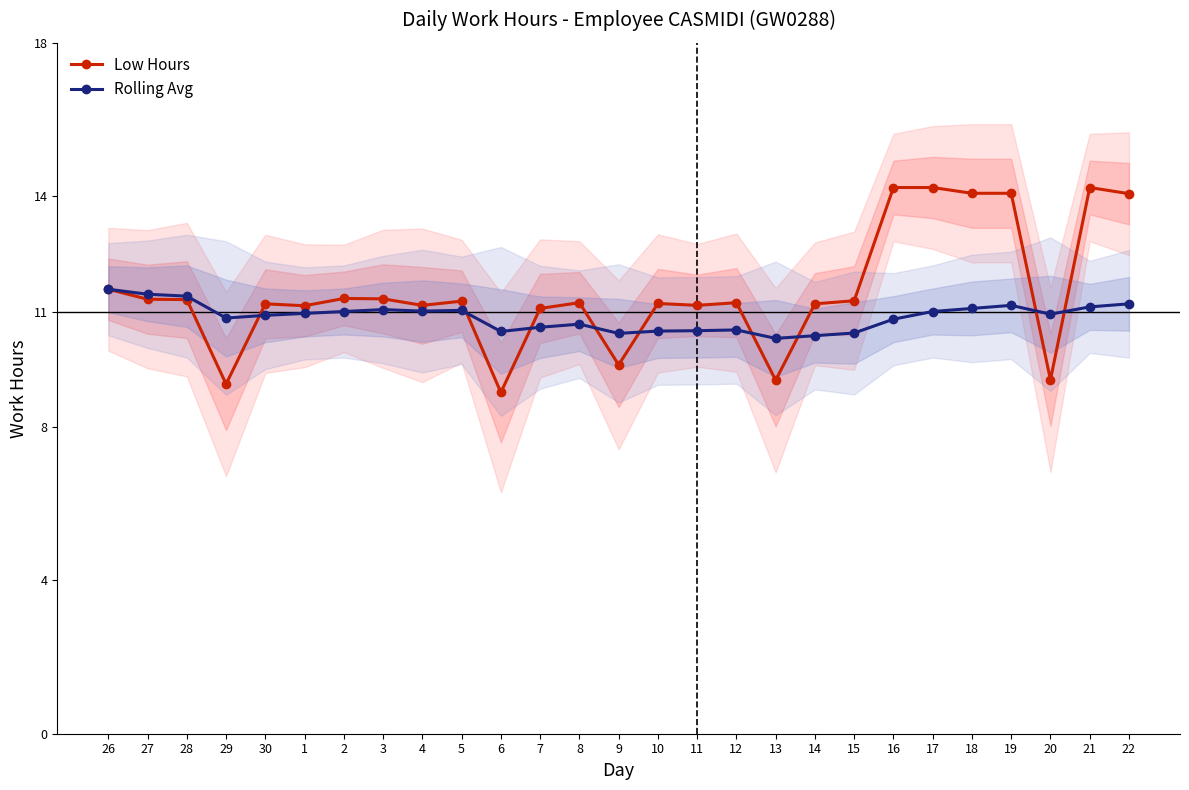

What is the spread (max minus min) of values at 10?

0.7